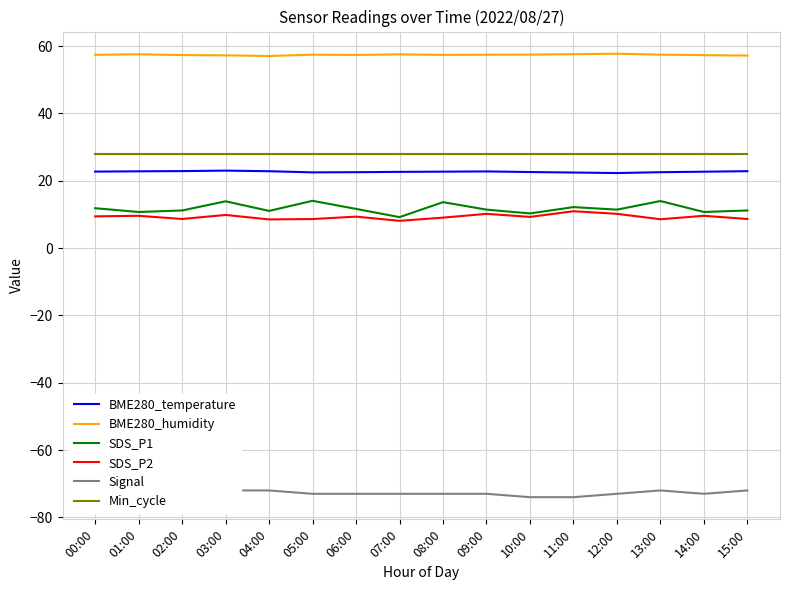

True or false: SDS_P1 and BME280_humidity cross at least once.

False